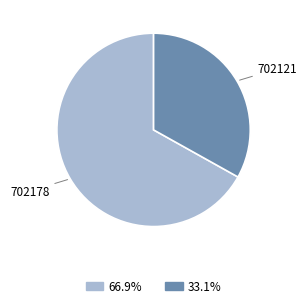

Count the number of slices in the pie.

2